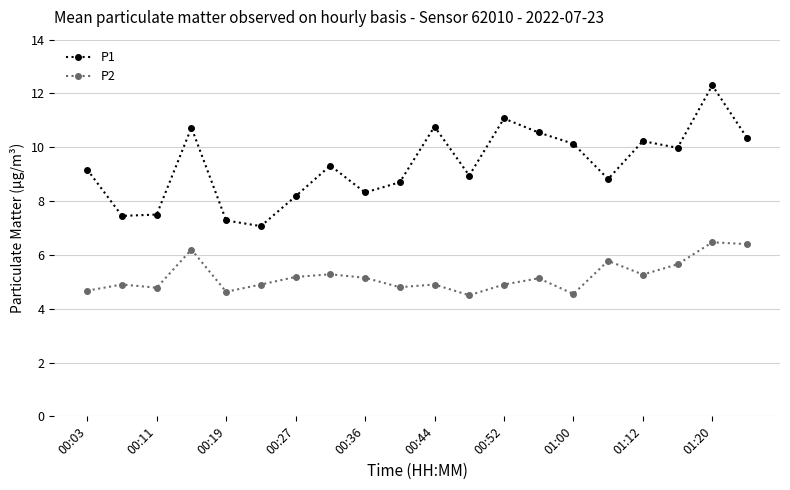

How many data points in P2 are above 5?

10